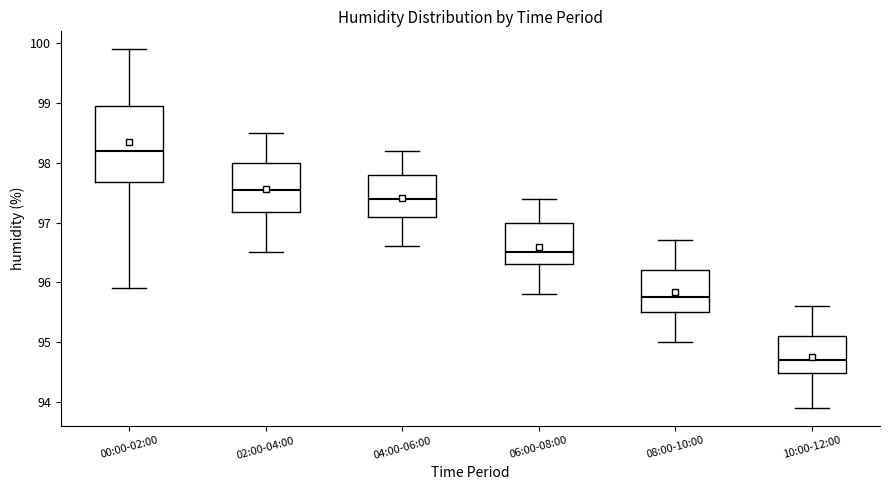

Where does the median line of the box for 08:00-10:00 sit on the y-axis? The values are not printed on the chart, so give them approximately, as read against the axis.

95.8